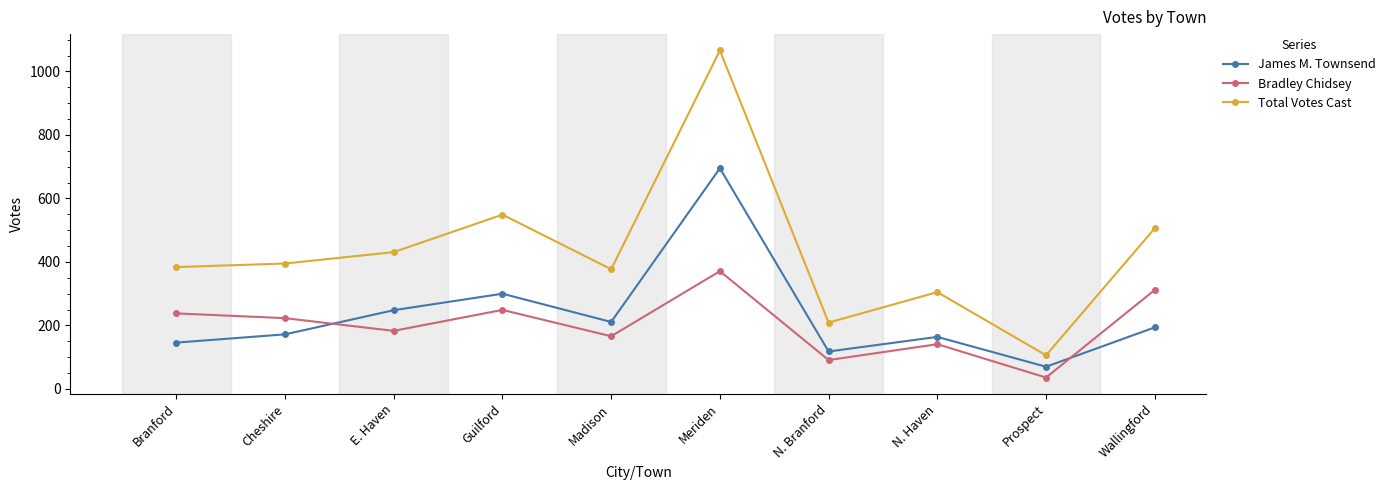

How many lines are shown in the chart?

3